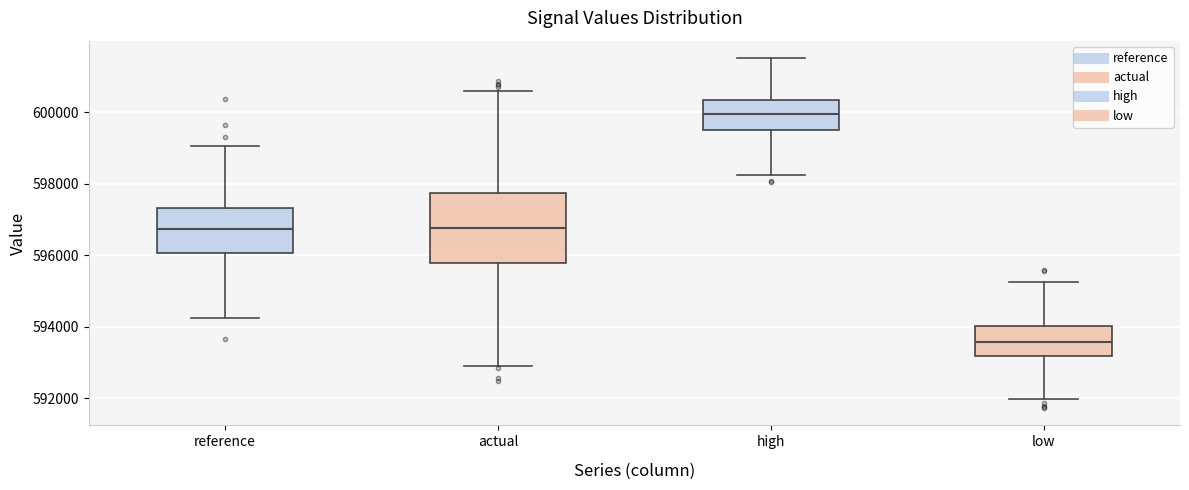

Which box is the tallest, from its lower edge to its upper edge?

actual